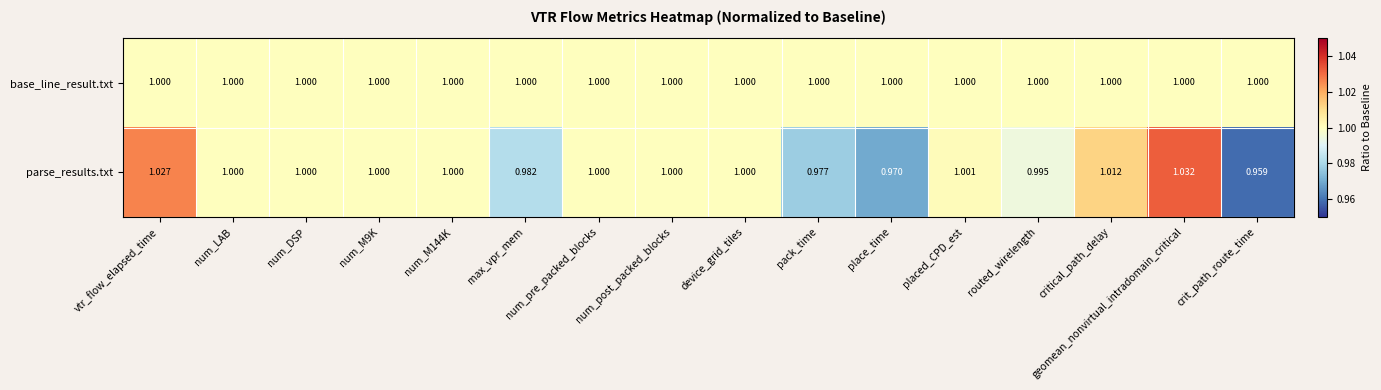

Rank the series by their maximum value, from highest to lowest.

parse_results.txt, base_line_result.txt